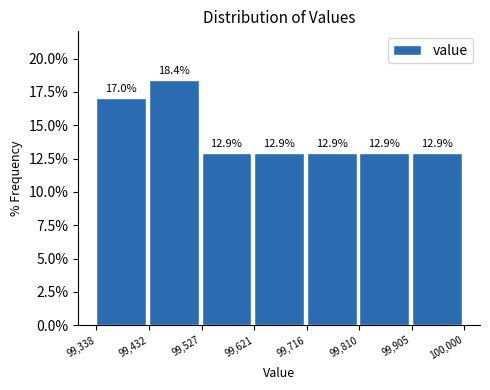

What is the height of the bar covering 99,432 to 99,527 on the x-axis?

18.4